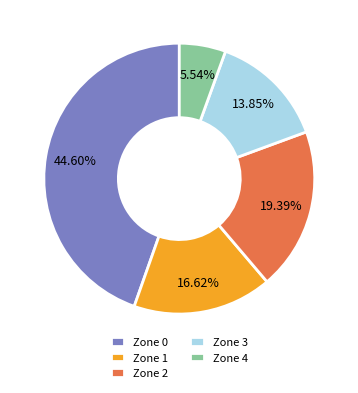

Rank the categories by value from highest to lowest.

Zone 0, Zone 2, Zone 1, Zone 3, Zone 4